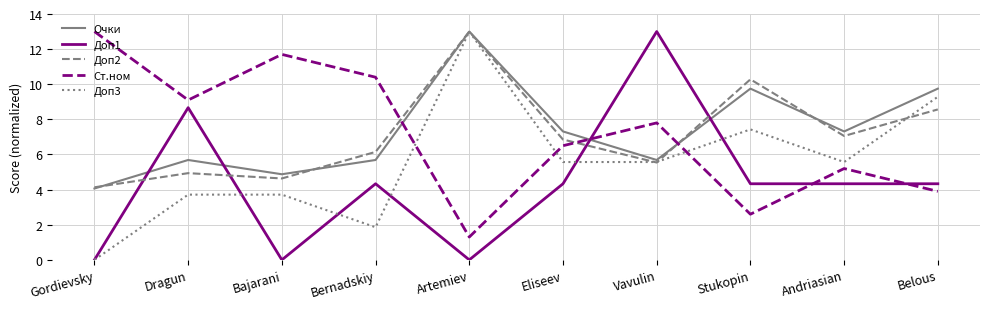

Reading right to left, extract all data points from this chart.

Очки: 9.8	7.3	9.8	5.7	7.3	13.0	5.7	4.9	5.7	4.1
Доп1: 4.3	4.3	4.3	13.0	4.3	0.0	4.3	0.0	8.7	0.0
Доп2: 8.6	7.1	10.3	5.5	6.9	13.0	6.1	4.6	4.9	4.1
Ст.ном: 3.9	5.2	2.6	7.8	6.5	1.3	10.4	11.7	9.1	13.0
Доп3: 9.3	5.6	7.4	5.6	5.6	13.0	1.9	3.7	3.7	0.0